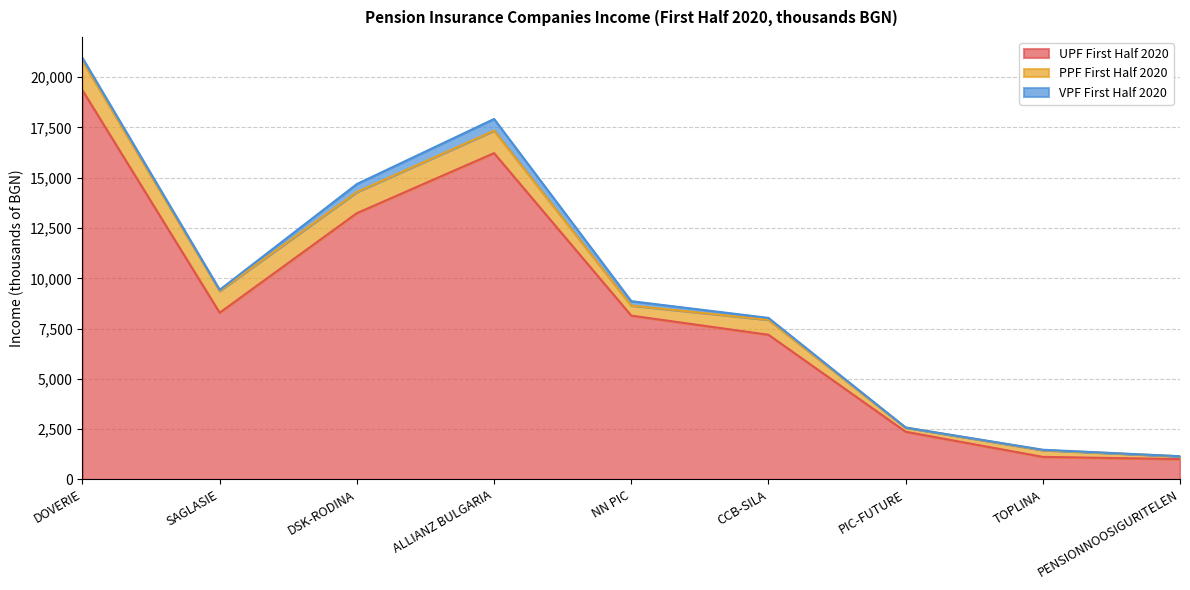

What is the sum of the UPF First Half 2020 values at CCB-SILA and DOVERIE?

26540